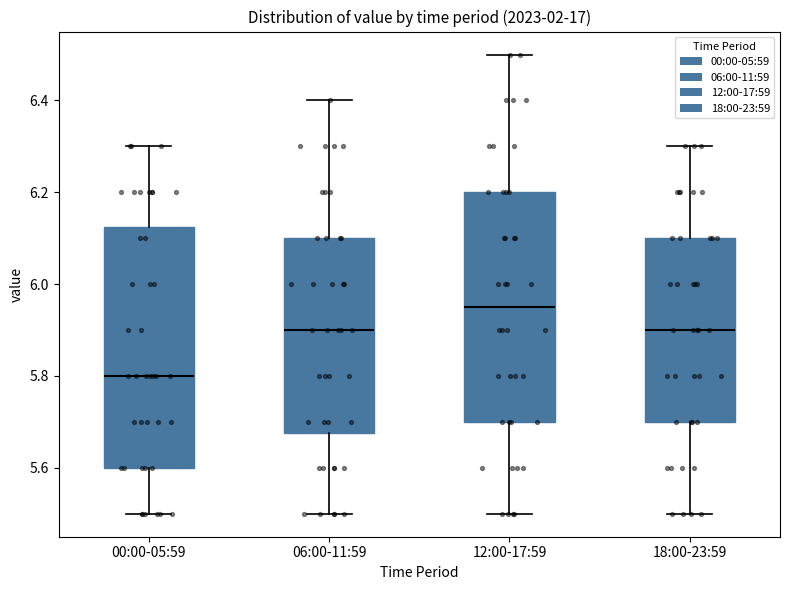

Which box's median line is the lowest?

00:00-05:59